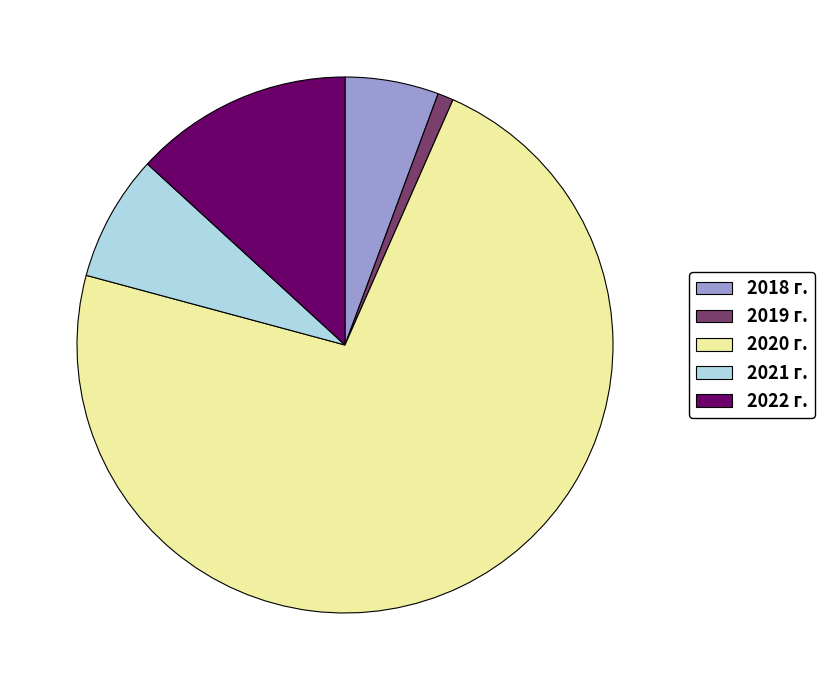

What is the smallest slice in the pie chart?

2019 г.